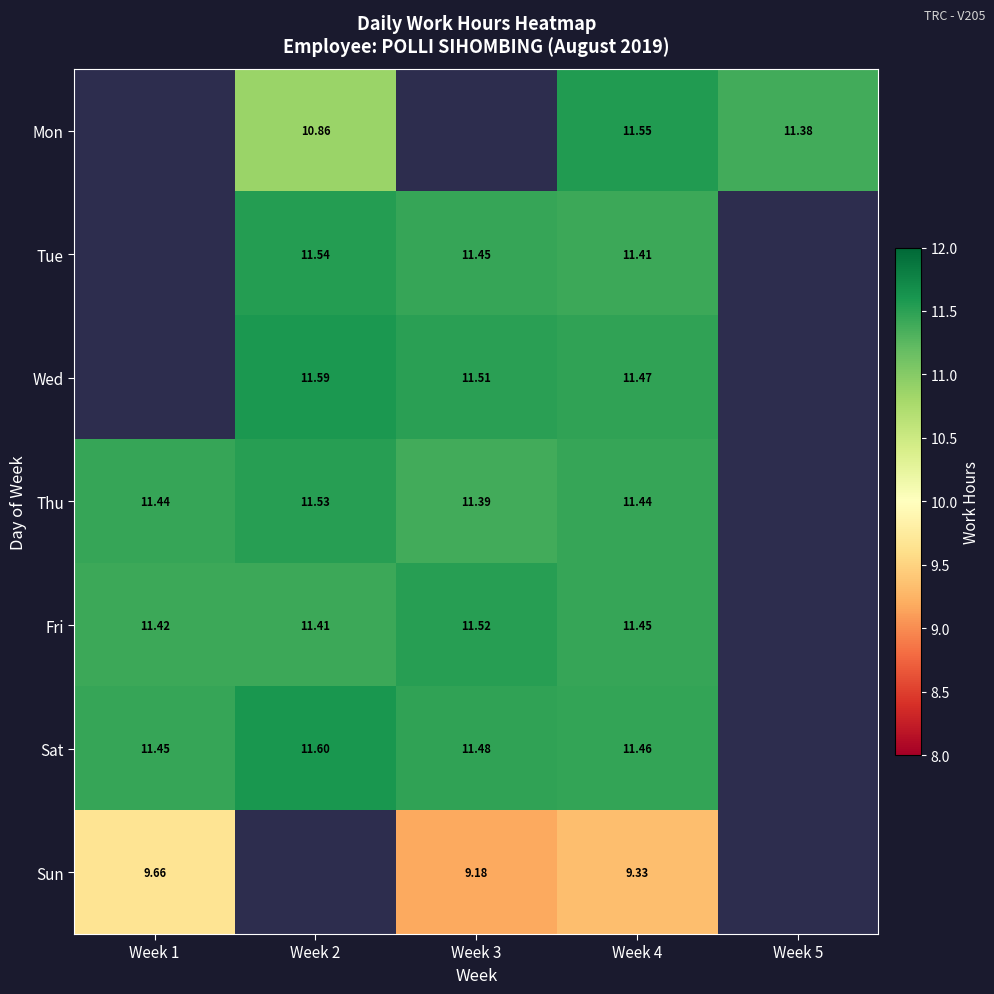

Is the value of Tue at Week 3 greater than the value of Sun at Week 4?

Yes